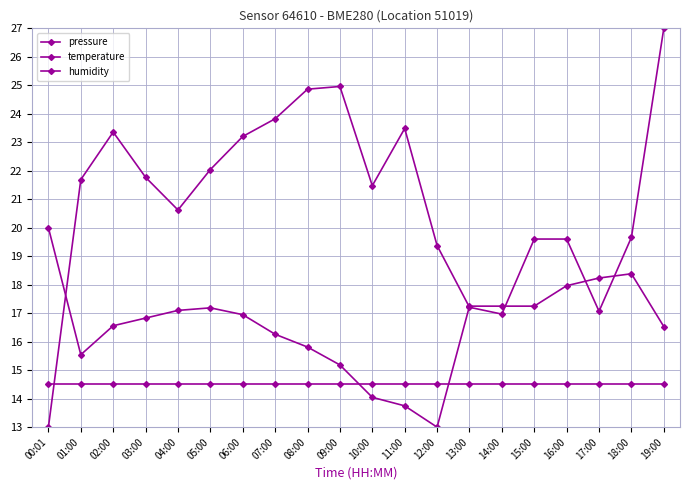

How many lines are shown in the chart?

3